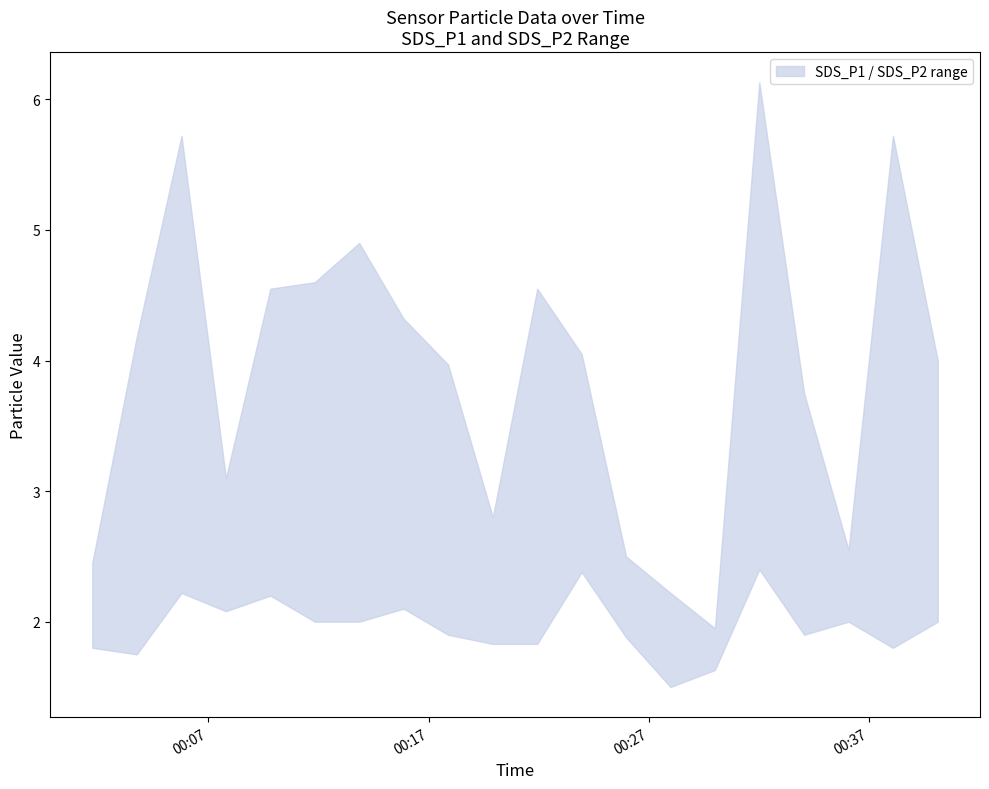

What is the sum of all SDS_P2 values?

39.2